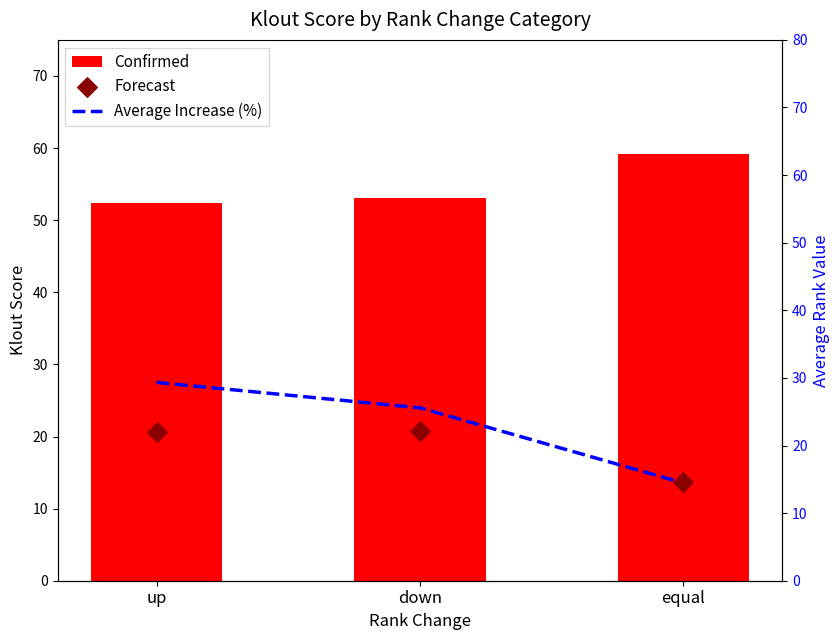

Which series has the largest total across all categories?

Confirmed